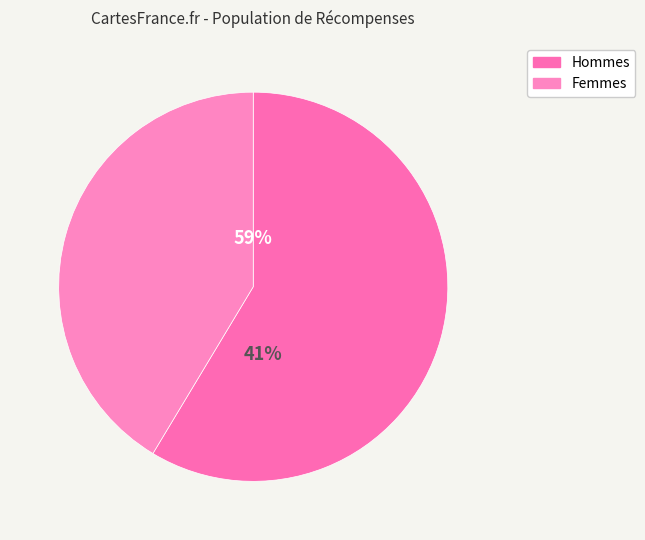

The 322099 slice represents 31% of the pie. True or false?

False